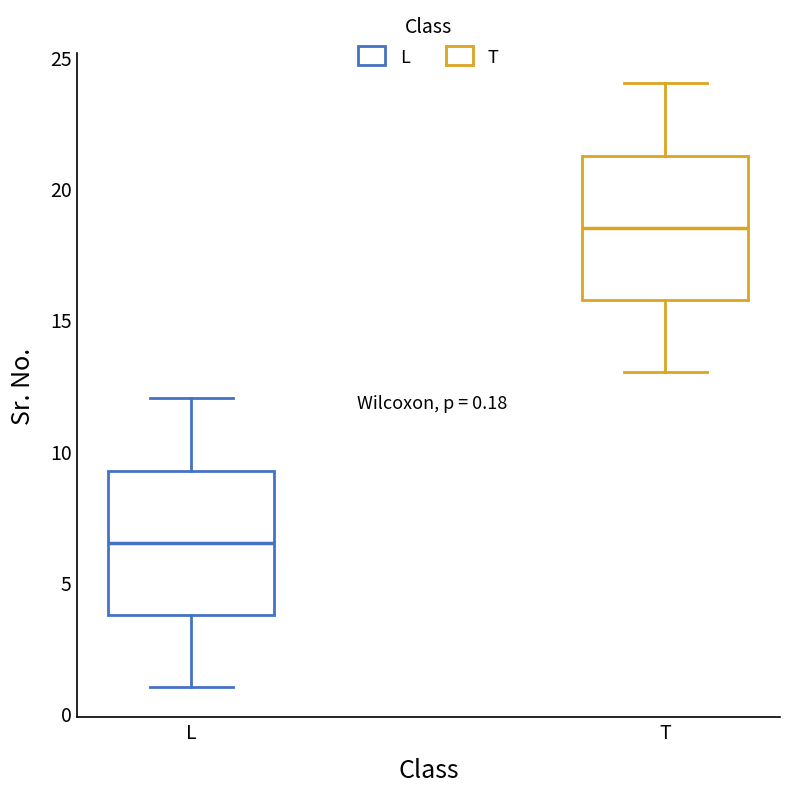

Which box has the lowest median line?

L